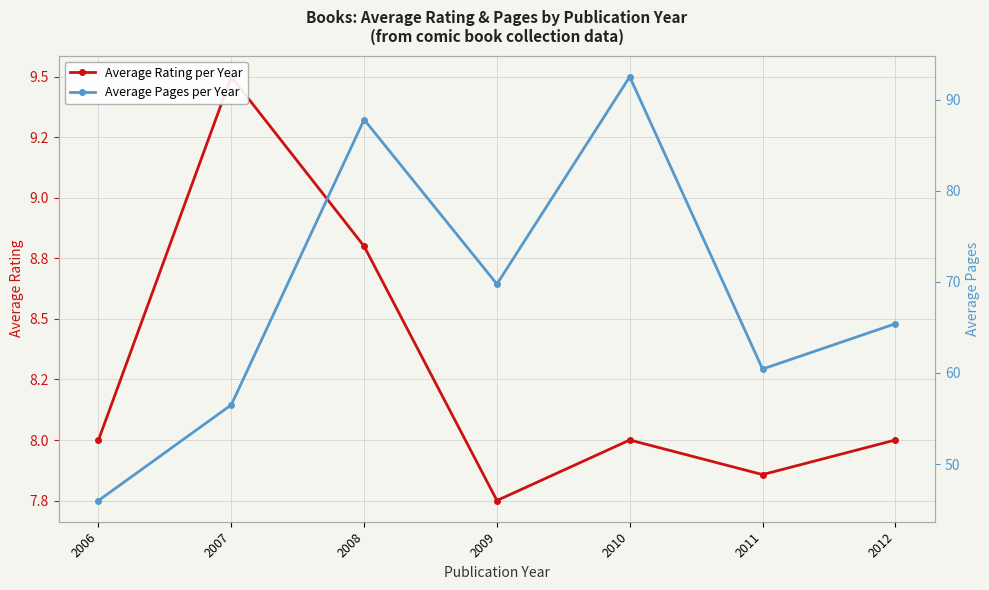

Where is the first local minimum for Average Pages per Year?

2009